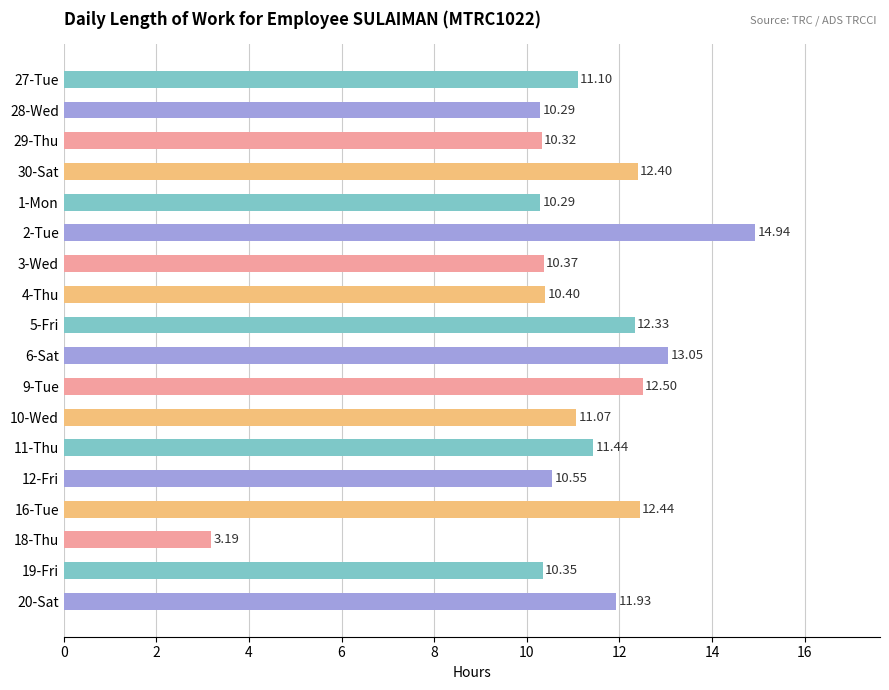

Are the bars horizontal?

Yes